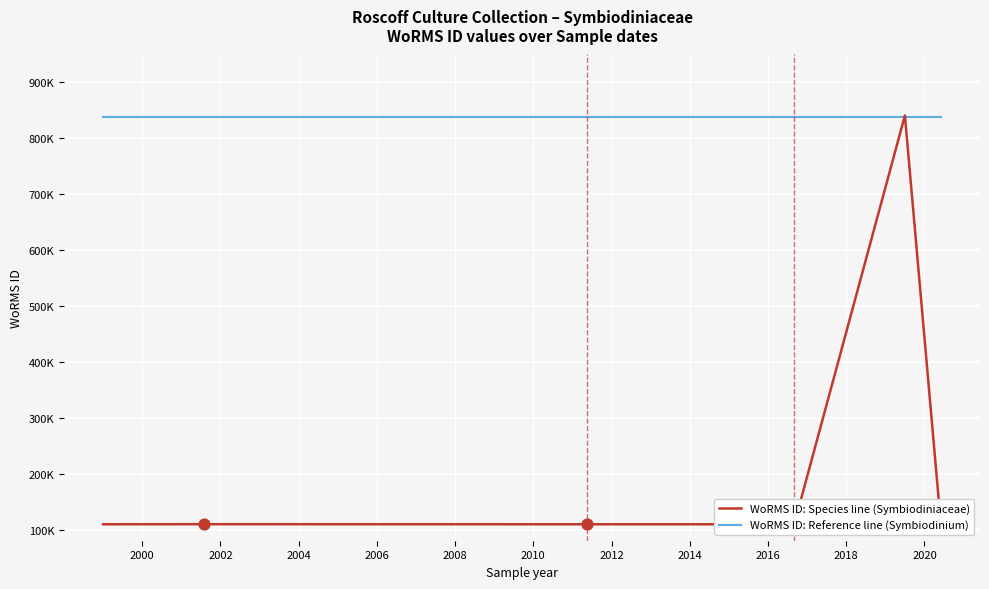

At how many categories does at least one series exceed 198136?

8